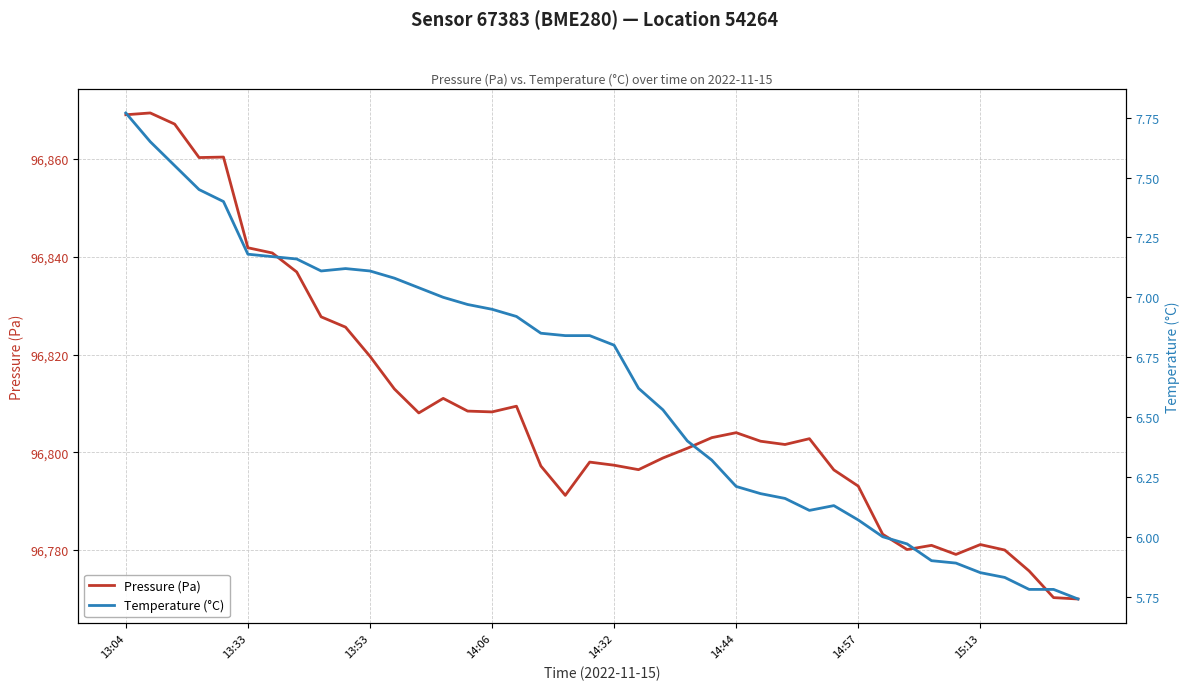

At which category does Temperature (°C) reach its first local peak?

9